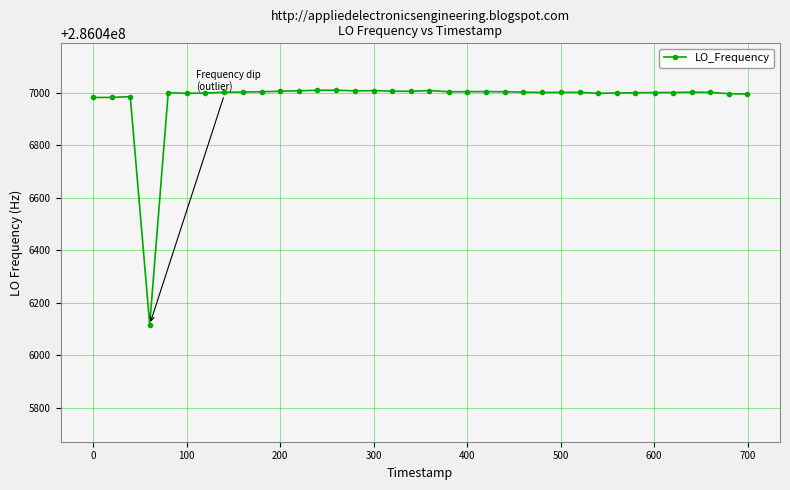

What is the minimum value shown in the chart?

286046117.7